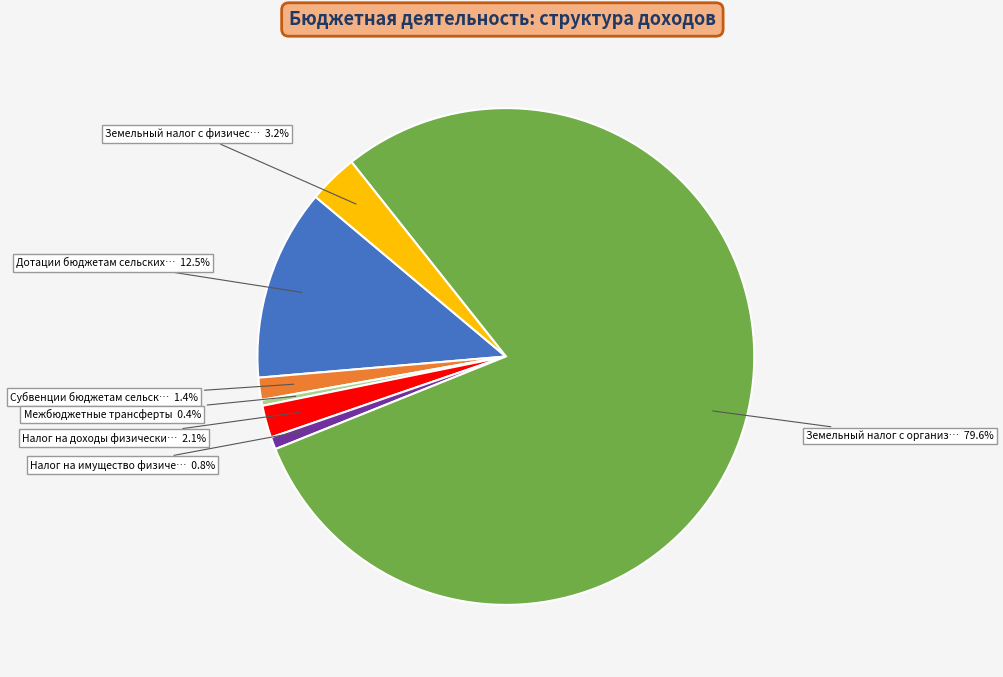

Does any single category account for the majority?

Yes